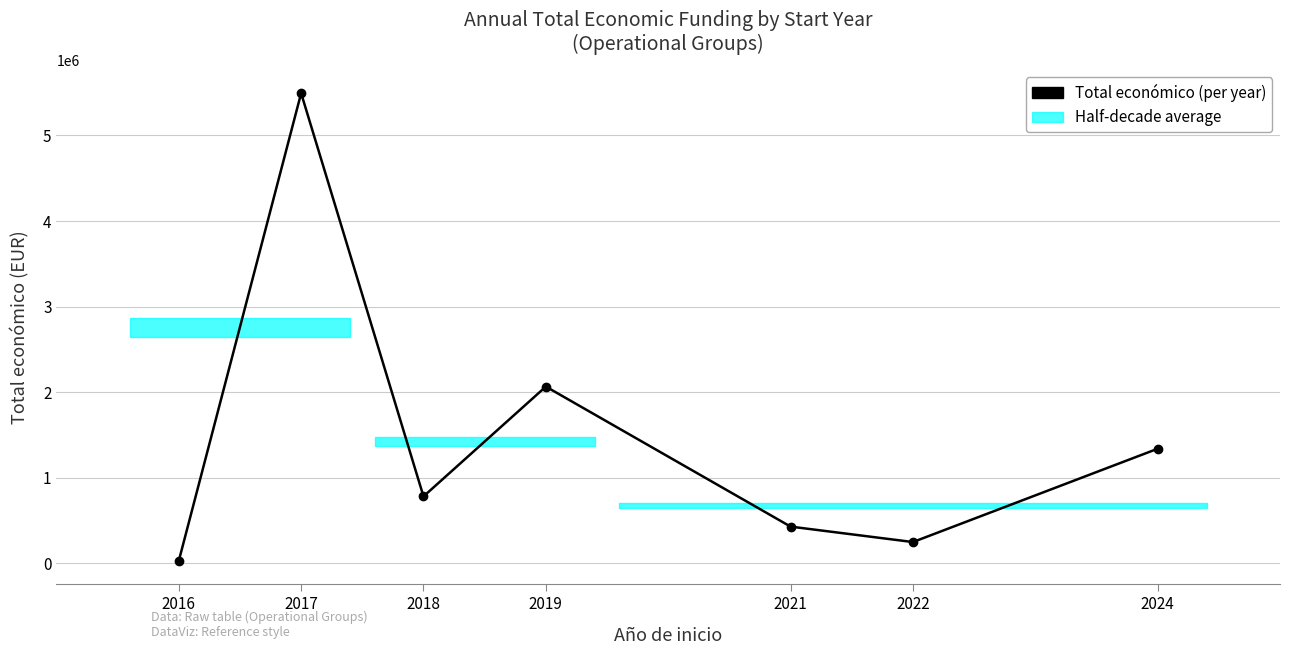

Reading left to right, what are all the values shown in this chart?

29518	5493047	783025	2065897	430411	249910	1339900